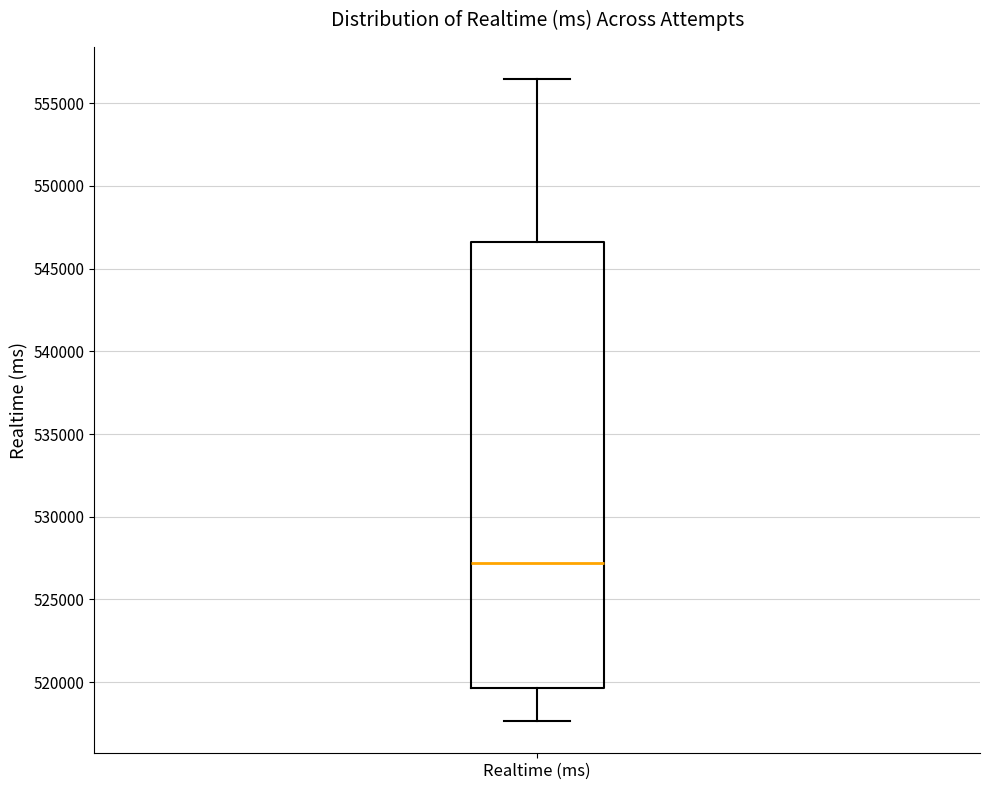

Read this box plot against the y-axis: the position of the median line, the range covered by the box, and the ends of both whiskers. The values are not printed on the chart, so give them approximately, as read against the axis.

median 527000, box 519500 to 546500, whiskers 517500 to 556500